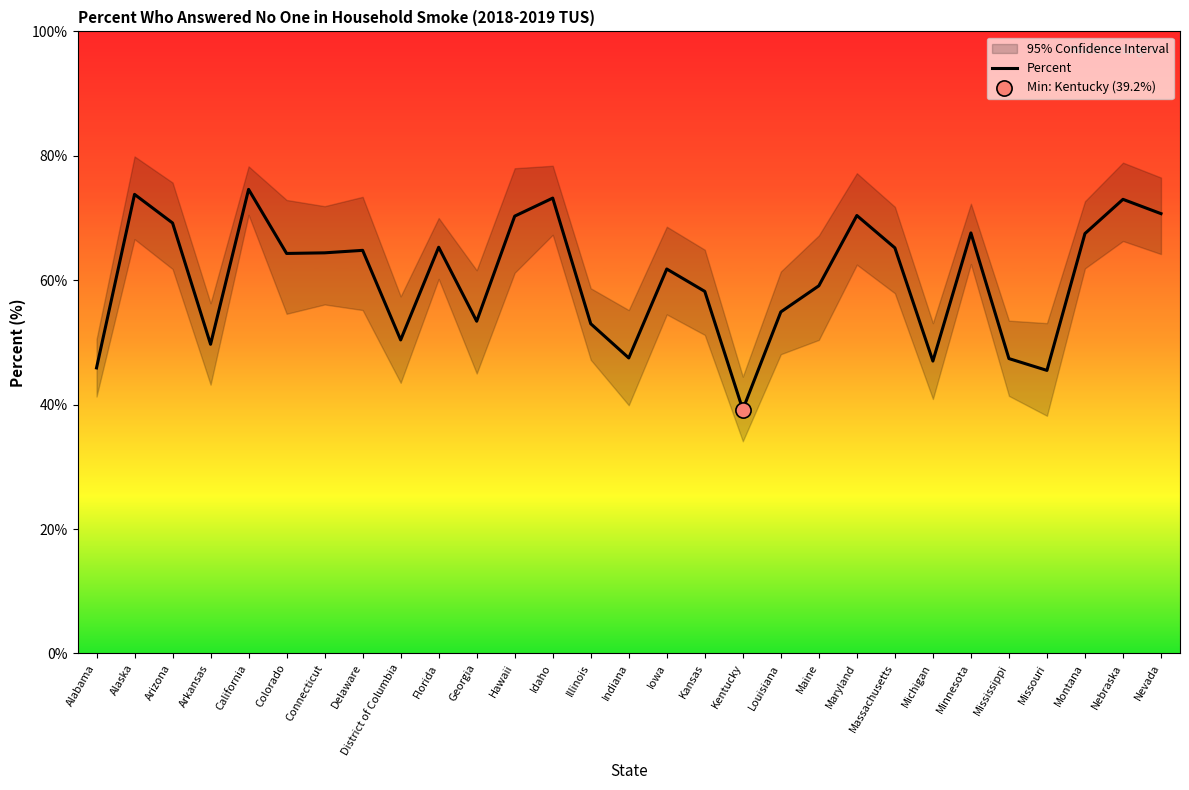

Approximately how many times larger is the value at Michigan compared to Iowa?

0.8